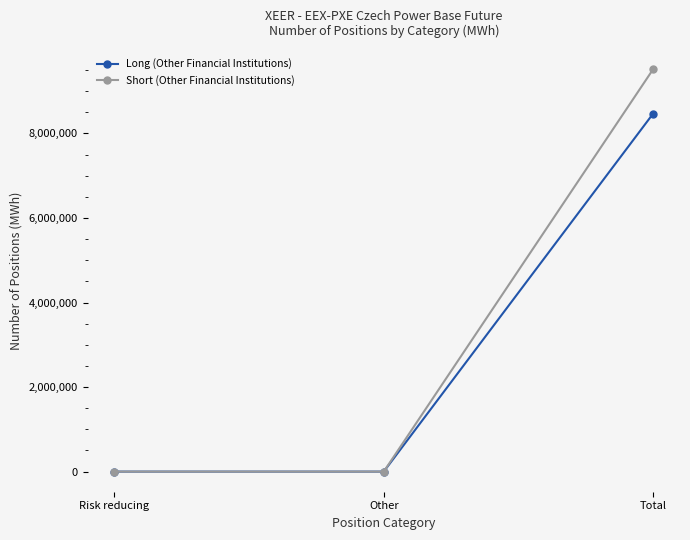

What is the difference between the Long (Other Financial Institutions) values at Total and Other?

8467433